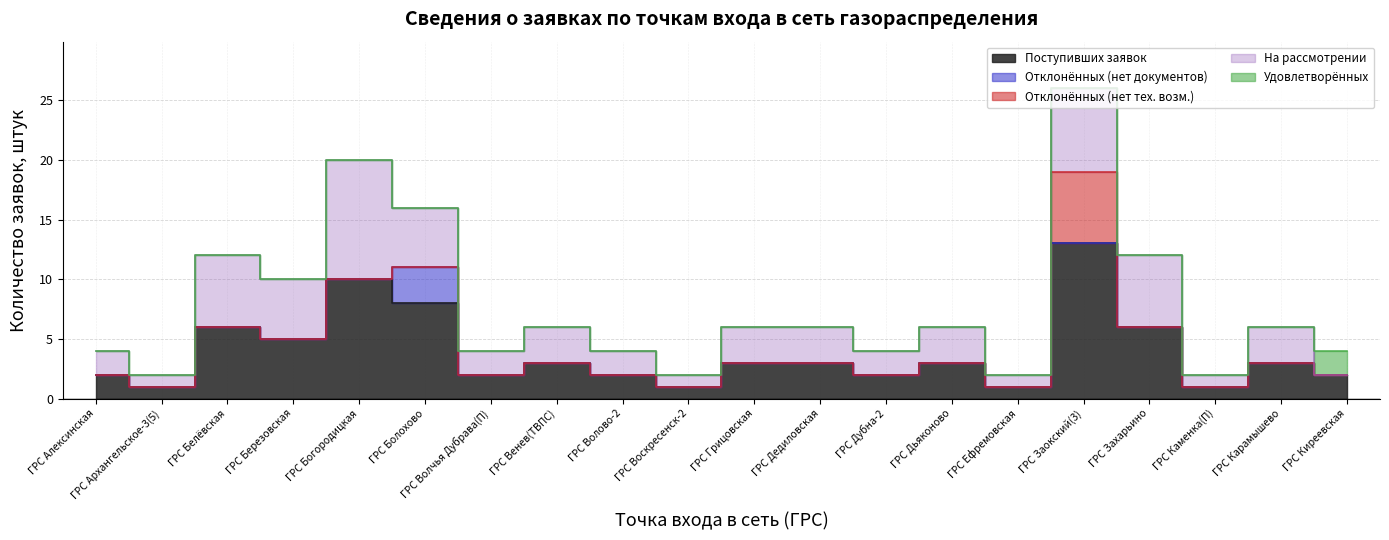

How many lines are shown in the chart?

5